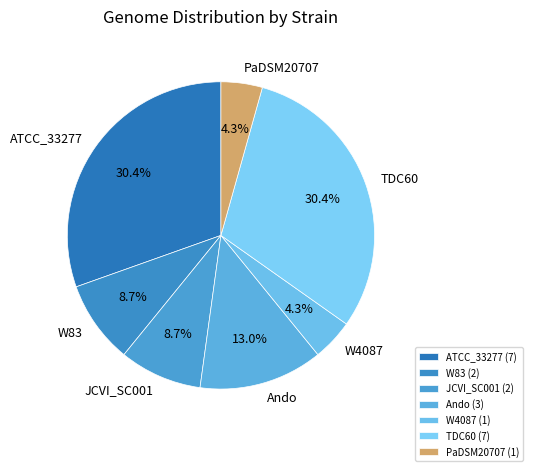

Does any single category account for the majority?

No